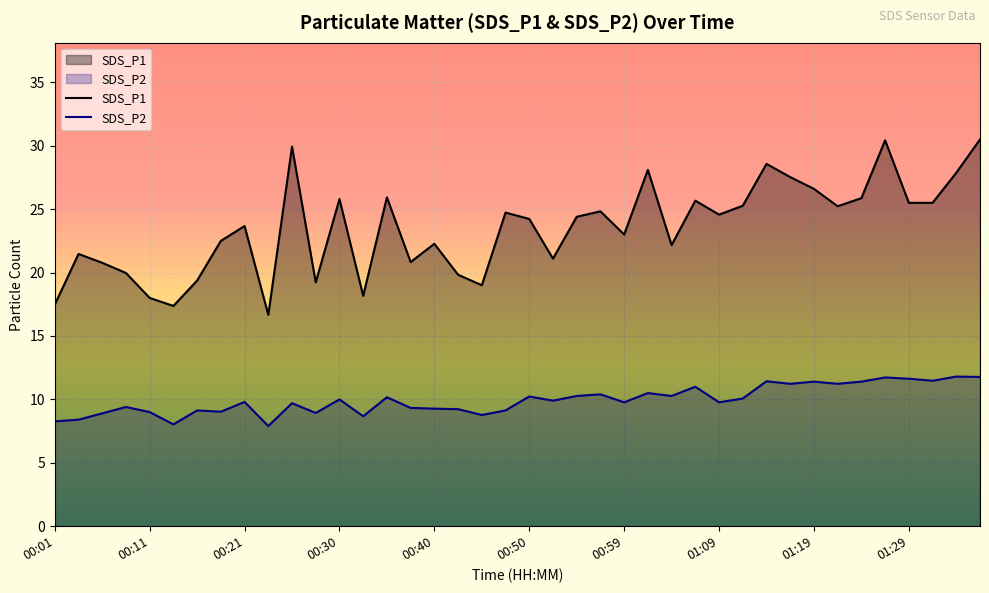

Rank the series at 31 from highest to lowest value.

SDS_P1, SDS_P2